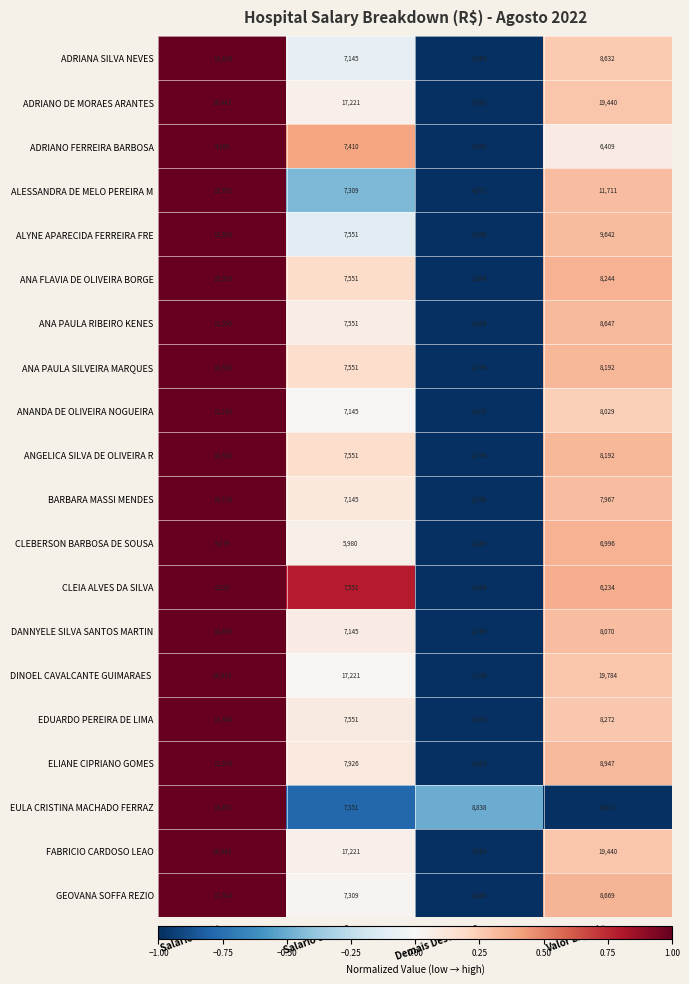

Which series changed the most between Salario Bruto and Valor Liquido?

EULA CRISTINA MACHADO FERRAZ